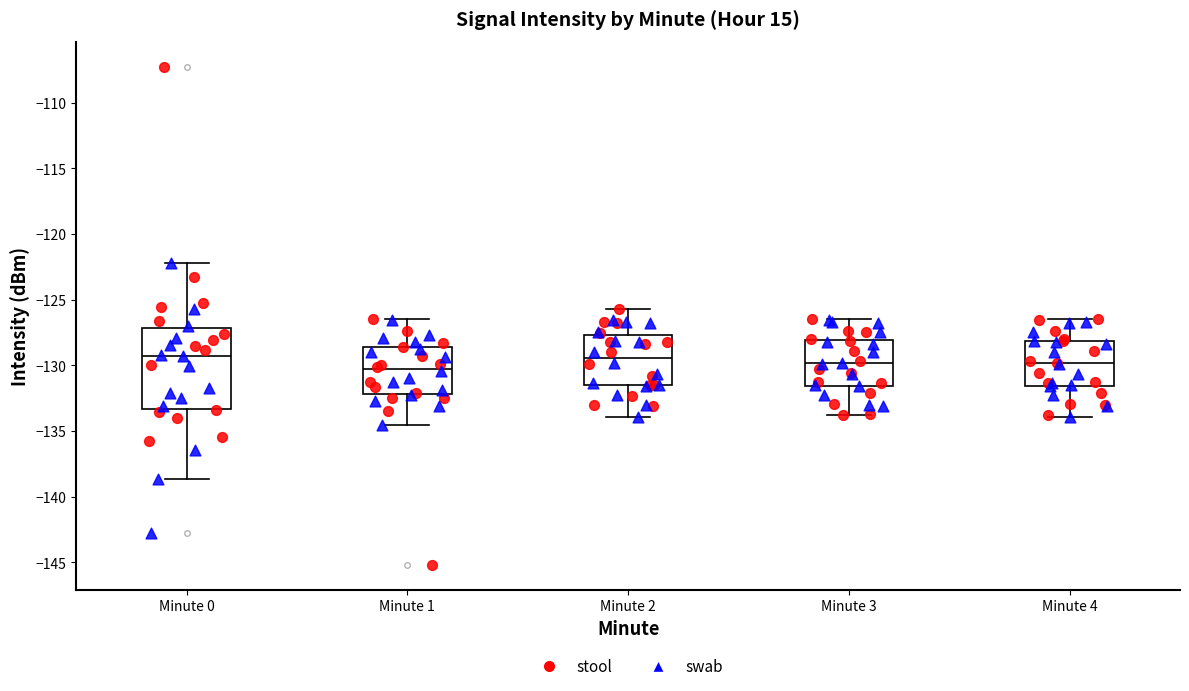

Reading left to right, read every box against the y-axis: the position of its median line, the range the box covers, and the ends of its whiskers. The values are not printed on the chart, so give them approximately, as read against the axis.

Minute 0: median -129.0, box -133.5 to -127.0, whiskers -138.5 to -122.0
Minute 1: median -130.5, box -132.0 to -128.5, whiskers -134.5 to -126.5
Minute 2: median -129.5, box -131.5 to -127.5, whiskers -134.0 to -125.5
Minute 3: median -130.0, box -131.5 to -128.0, whiskers -134.0 to -126.5
Minute 4: median -130.0, box -131.5 to -128.0, whiskers -134.0 to -126.5